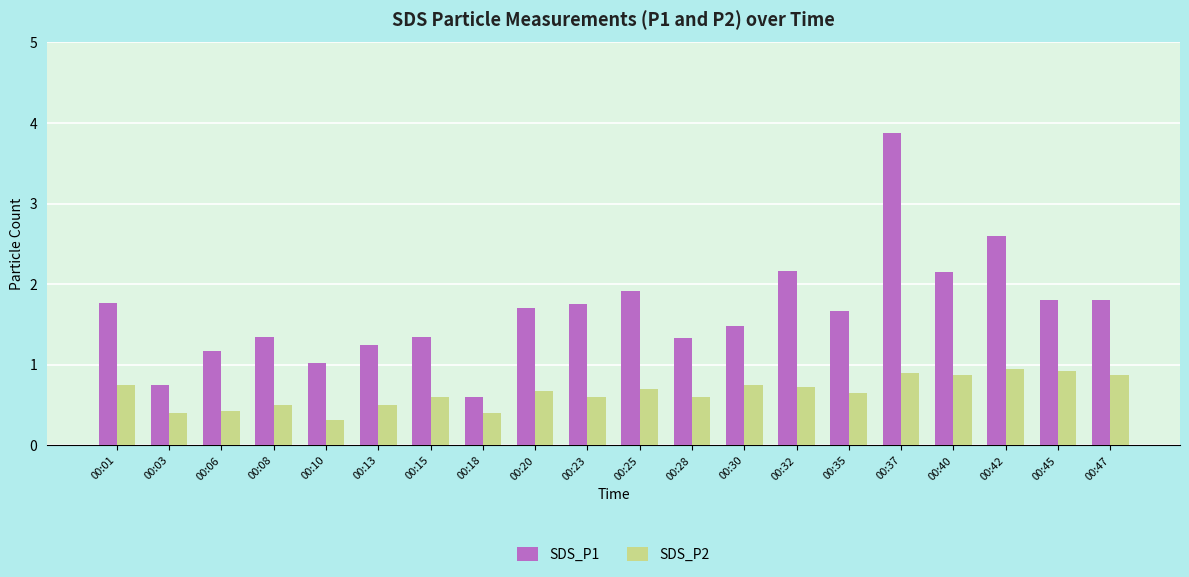

What value does the SDS_P2 series have at 00:06?

0.4